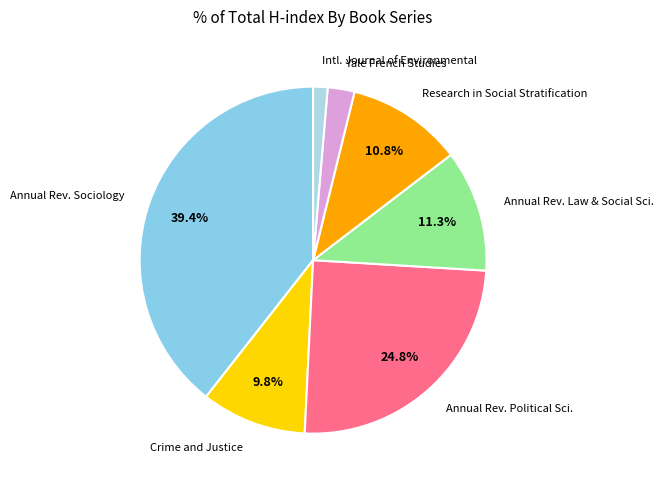

Do Intl. Journal of Environmental and Crime and Justice together represent more than half of the pie?

No